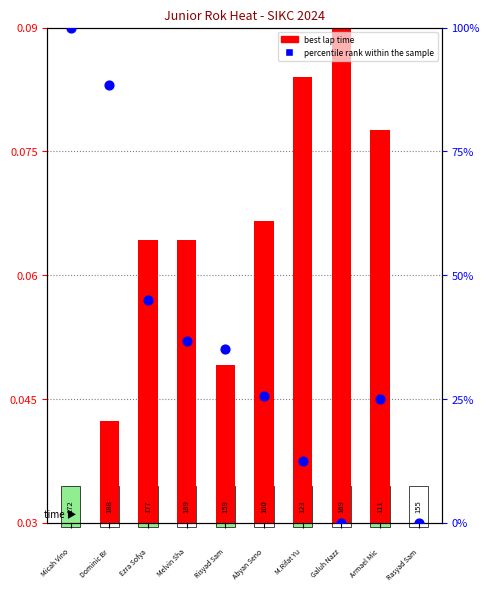

Which series contains the highest Y value?

percentile rank within the sample